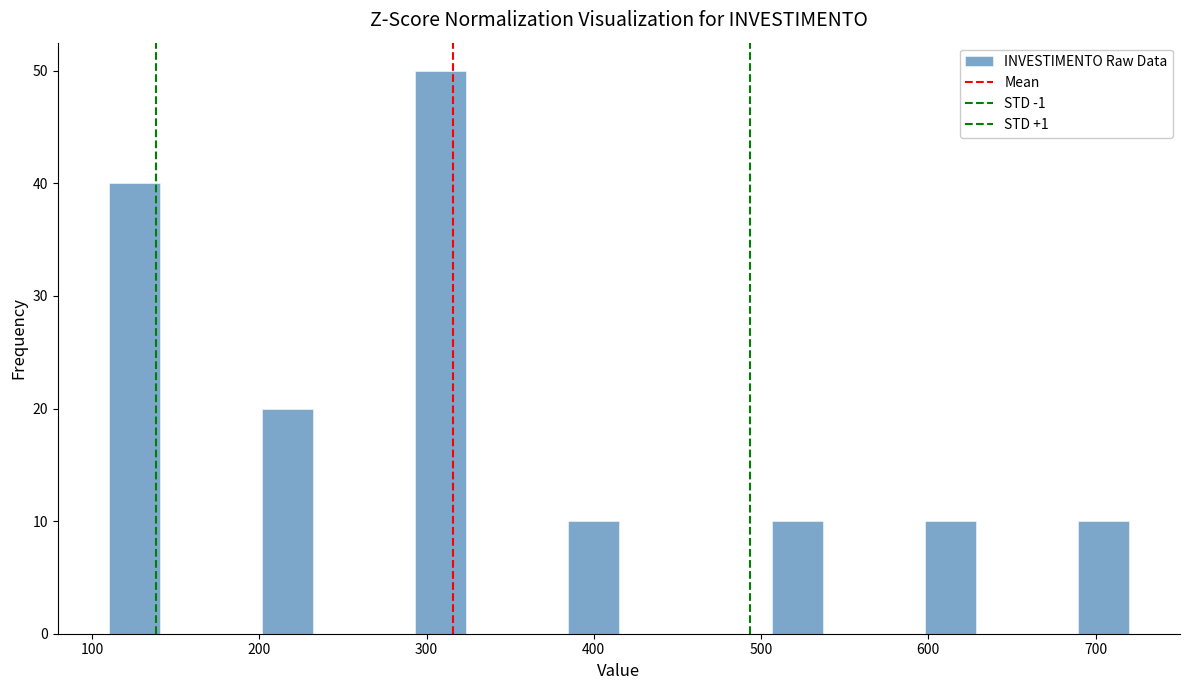

Read against the x-axis, roughly where is the centre of the tallest bar?

310